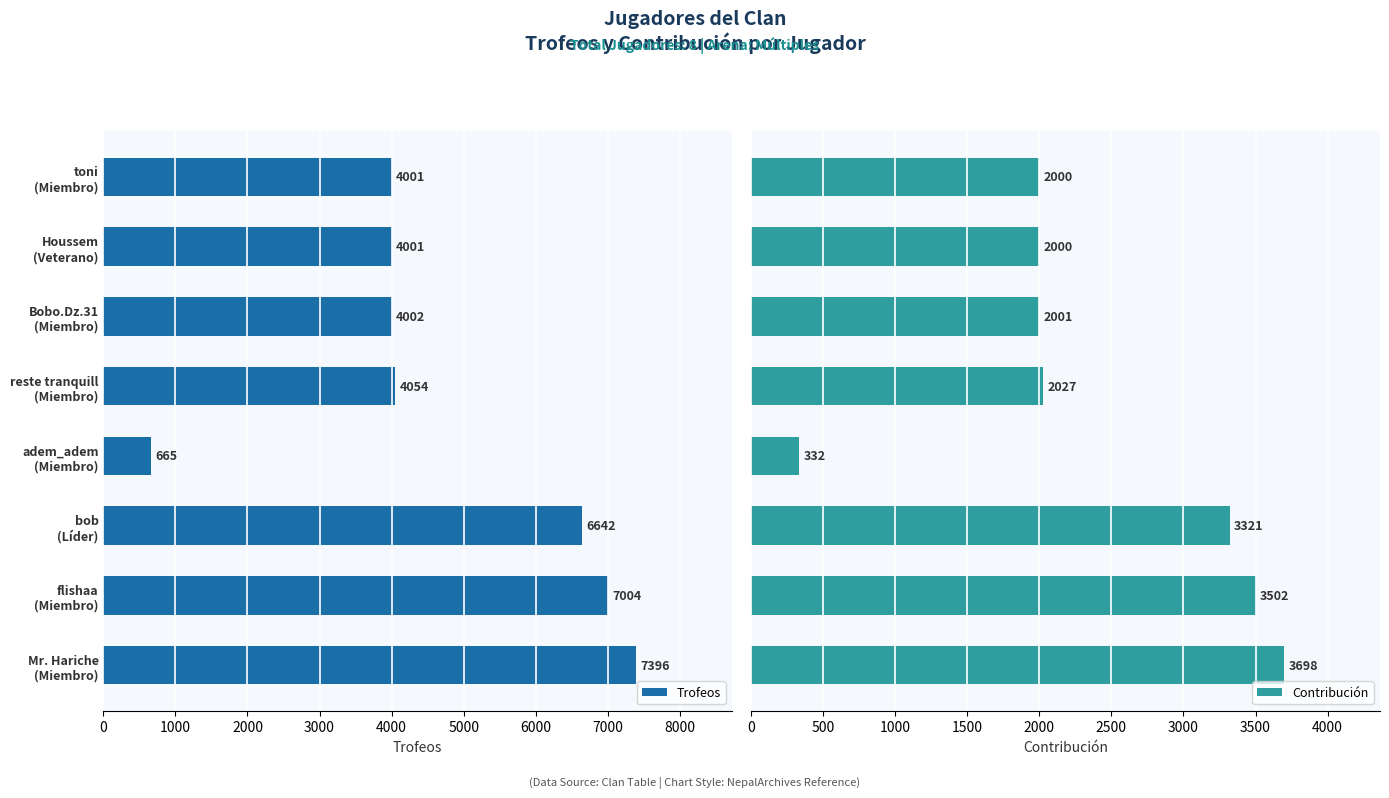

What is the average value of the Trofeos series?

4721